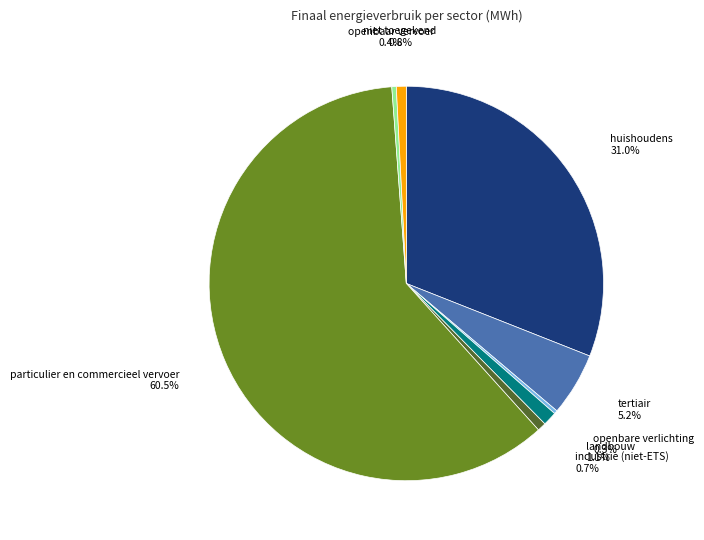

Does industrie (niet-ETS) represent more than half of the total?

No